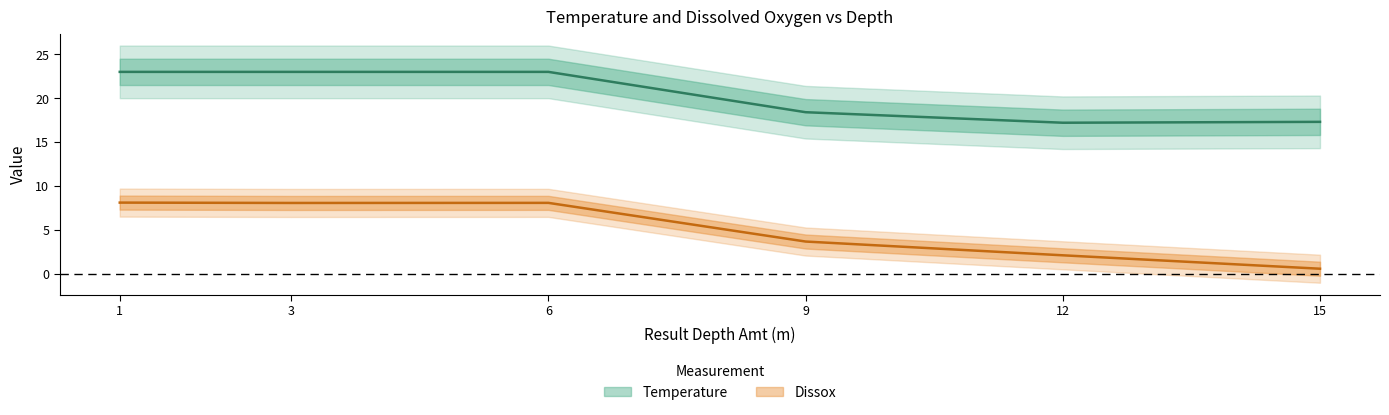

What is the value of the Temperature point at the 4th from the left?

18.4